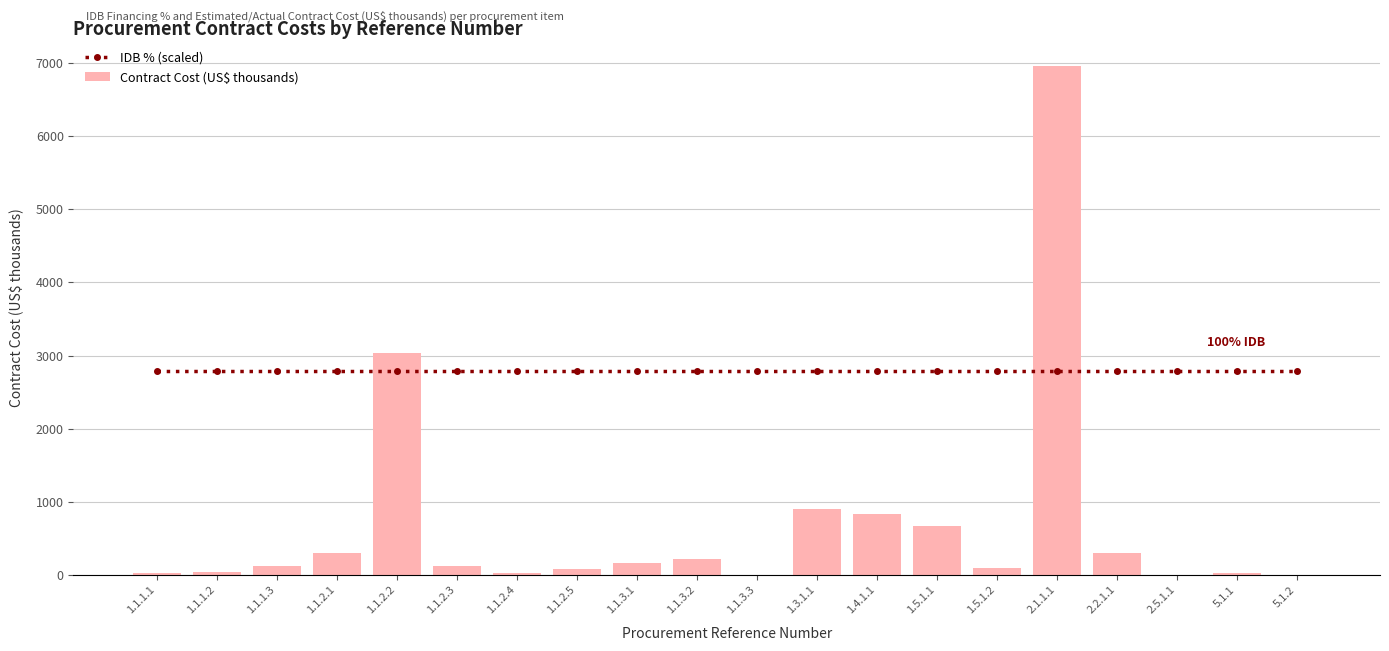

How many values in Contract Cost (US$ thousands) are above zero?

18